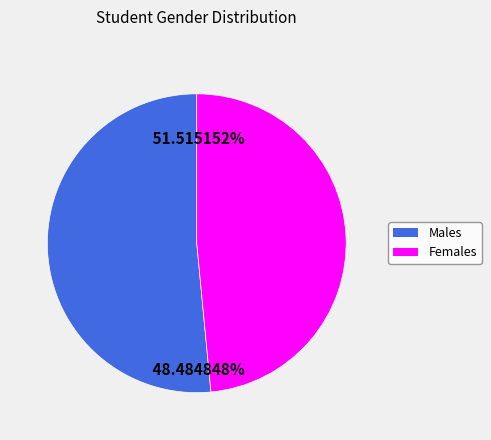

Which slice is the smallest?

F